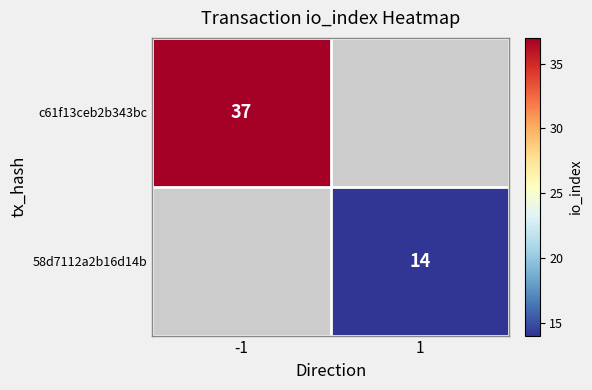

The c61f13ceb2b343bc series shows 37 at -1. True or false?

True